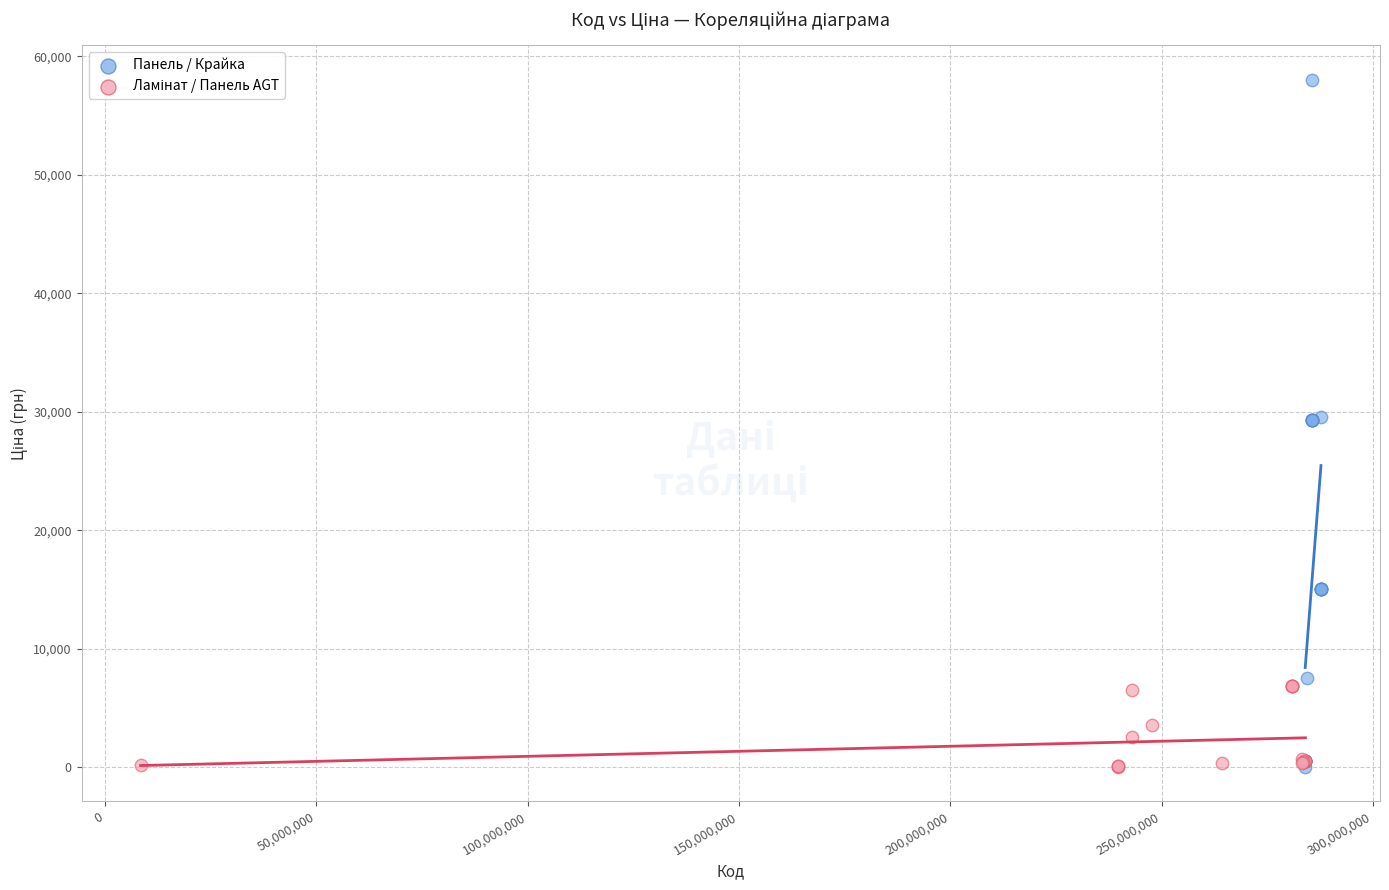

Which series has the largest Y range (max minus min)?

Панель / Крайка